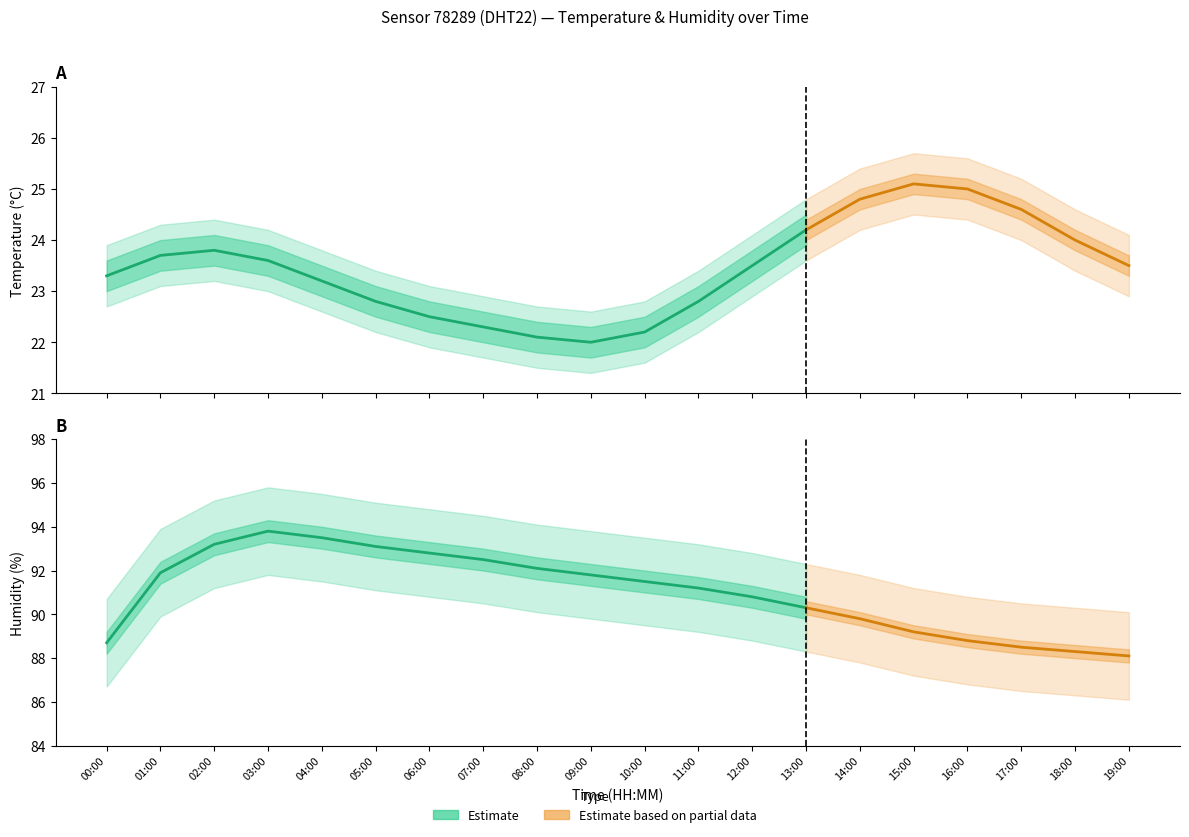

Which category has the lowest value across all series?

09:00